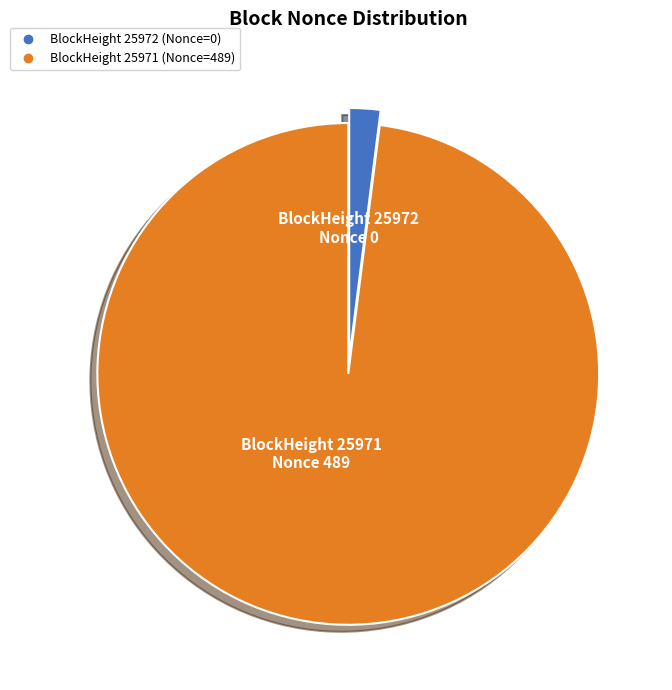

Is there a majority slice in this chart?

Yes